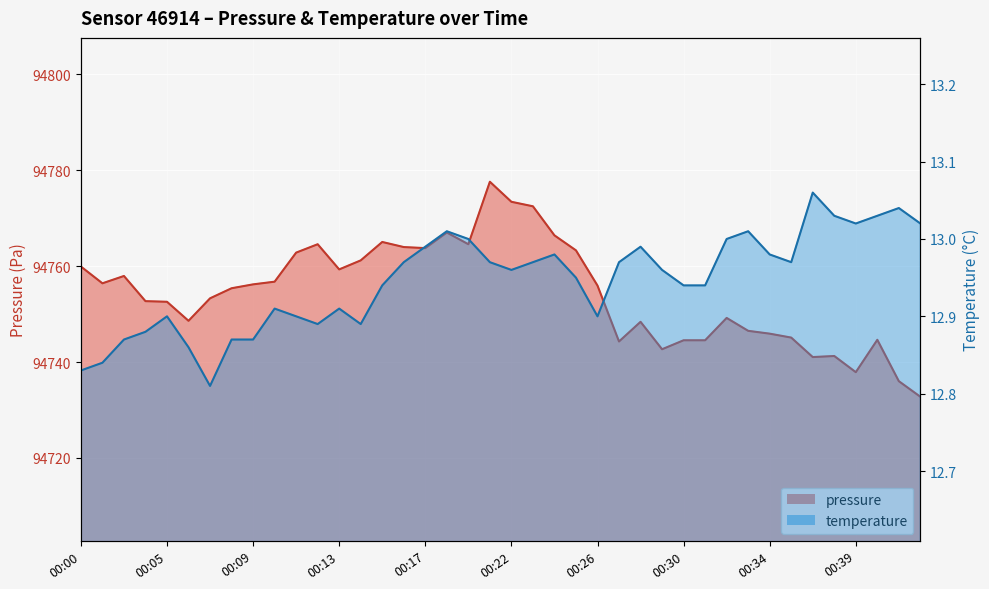

Reading left to right, extract all data points from this chart.

pressure: 00:00=94759.9	00:01=94756.4	00:02=94757.9	00:04=94752.7	00:05=94752.6	00:06=94748.6	00:07=94753.3	00:08=94755.4	00:09=94756.2	00:10=94756.8	00:11=94762.8	00:12=94764.6	00:13=94759.3	00:14=94761.2	00:15=94765.0	00:16=94764.0	00:17=94763.8	00:18=94767.0	00:19=94764.6	00:20=94777.6	00:22=94773.4	00:23=94772.5	00:24=94766.4	00:25=94763.3	00:26=94755.9	00:27=94744.3	00:28=94748.4	00:29=94742.7	00:30=94744.5	00:31=94744.5	00:32=94749.2	00:33=94746.5	00:34=94745.9	00:35=94745.1	00:37=94741.0	00:38=94741.2	00:39=94737.9	00:40=94744.6	00:42=94736.0	00:43=94732.8
temperature: 00:00=12.8	00:01=12.8	00:02=12.9	00:04=12.9	00:05=12.9	00:06=12.9	00:07=12.8	00:08=12.9	00:09=12.9	00:10=12.9	00:11=12.9	00:12=12.9	00:13=12.9	00:14=12.9	00:15=12.9	00:16=13.0	00:17=13.0	00:18=13.0	00:19=13.0	00:20=13.0	00:22=13.0	00:23=13.0	00:24=13.0	00:25=12.9	00:26=12.9	00:27=13.0	00:28=13.0	00:29=13.0	00:30=12.9	00:31=12.9	00:32=13.0	00:33=13.0	00:34=13.0	00:35=13.0	00:37=13.1	00:38=13.0	00:39=13.0	00:40=13.0	00:42=13.0	00:43=13.0